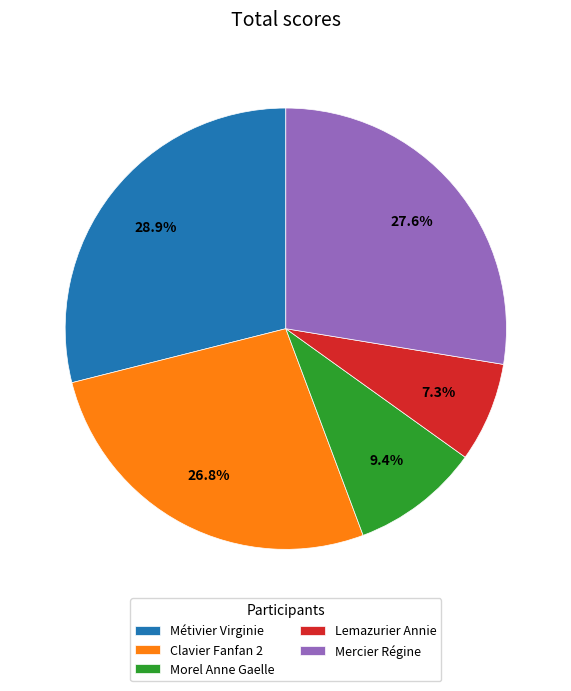

Is the sum of Mercier Régine and Morel Anne Gaelle greater than half?

No